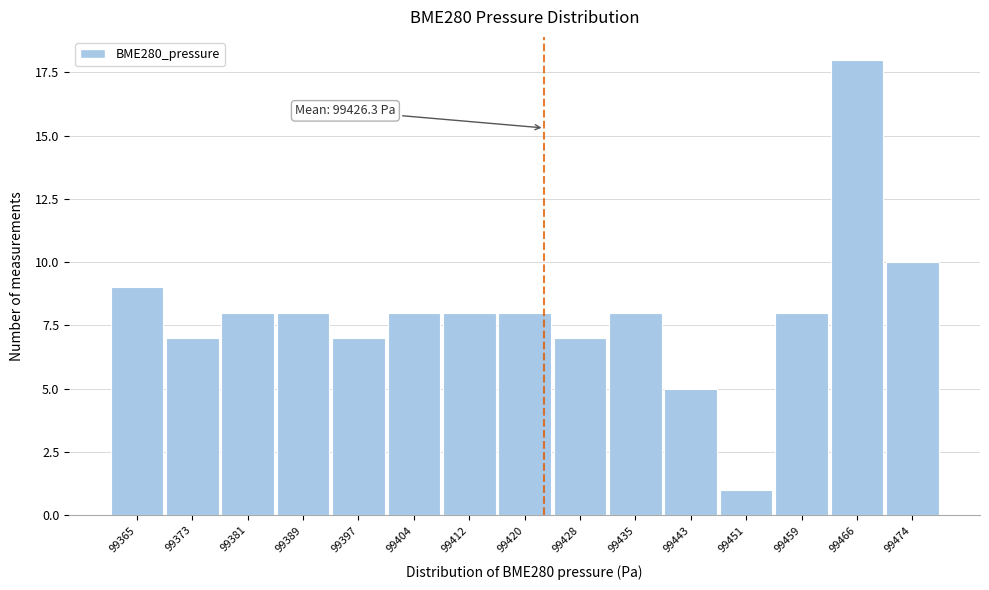

Reading left to right, list all the values displayed in this chart.

9	7	8	8	7	8	8	8	7	8	5	1	8	18	10